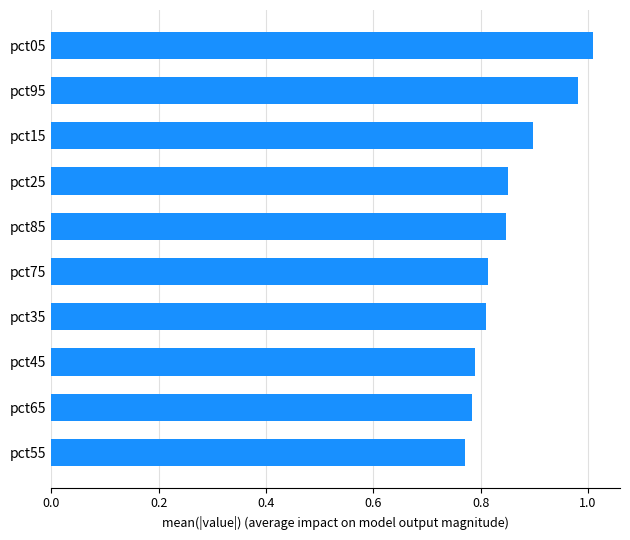

What position from the bottom is pct15?

8